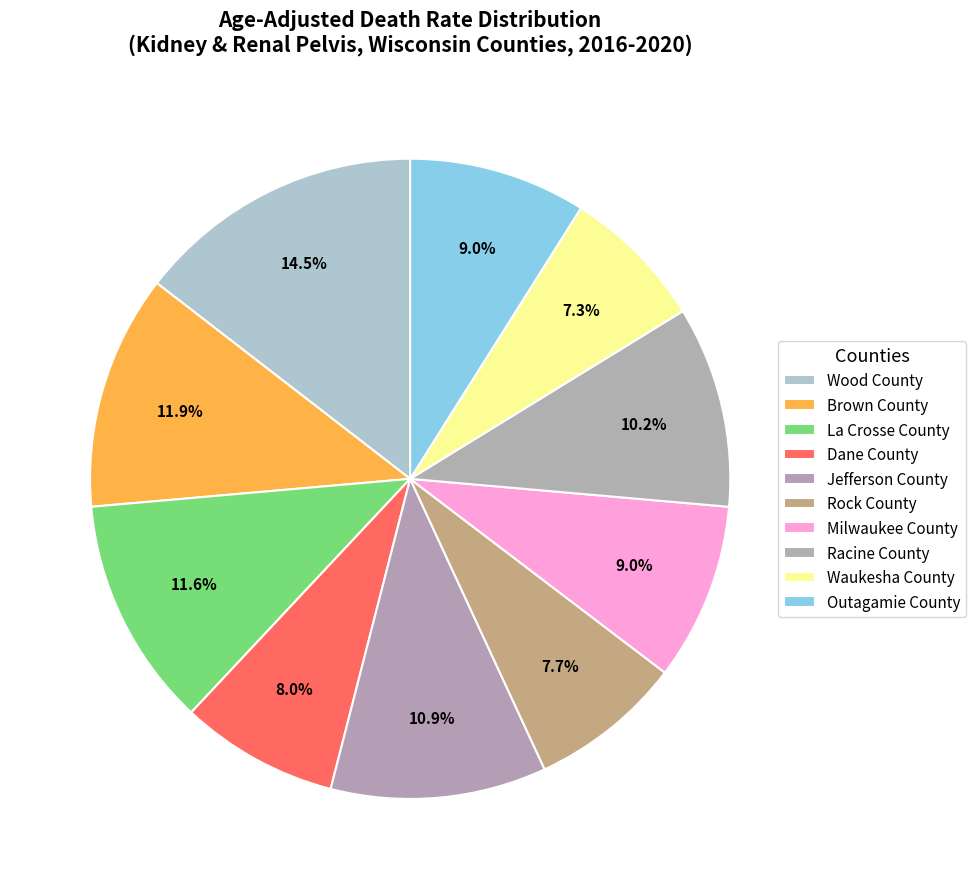

To the nearest percent, what percentage of the pie is Racine County?

10%